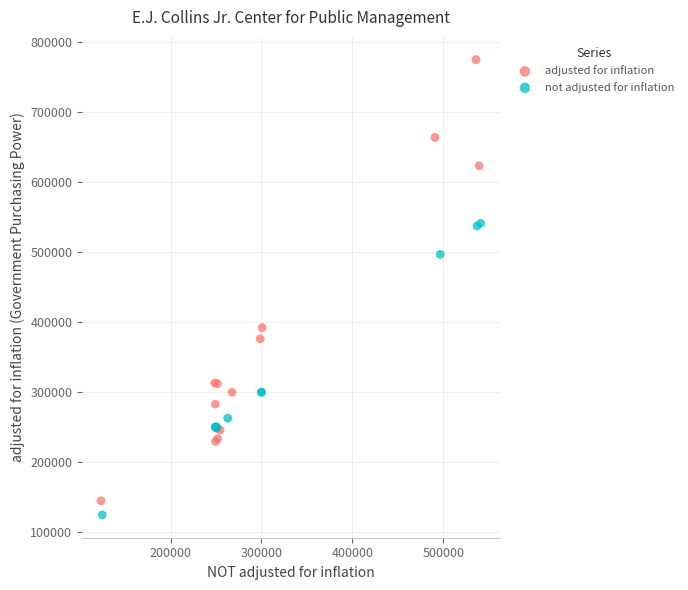

Which series contains the highest Y value?

adjusted for inflation